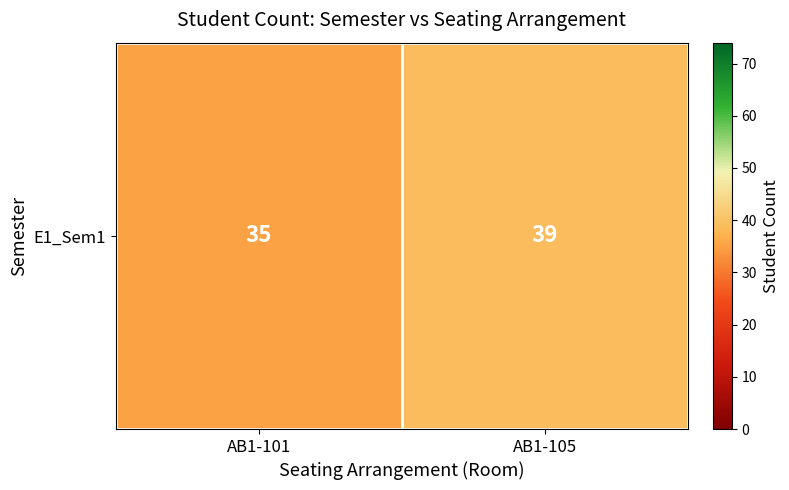

Which label corresponds to the largest value in the chart?

AB1-105